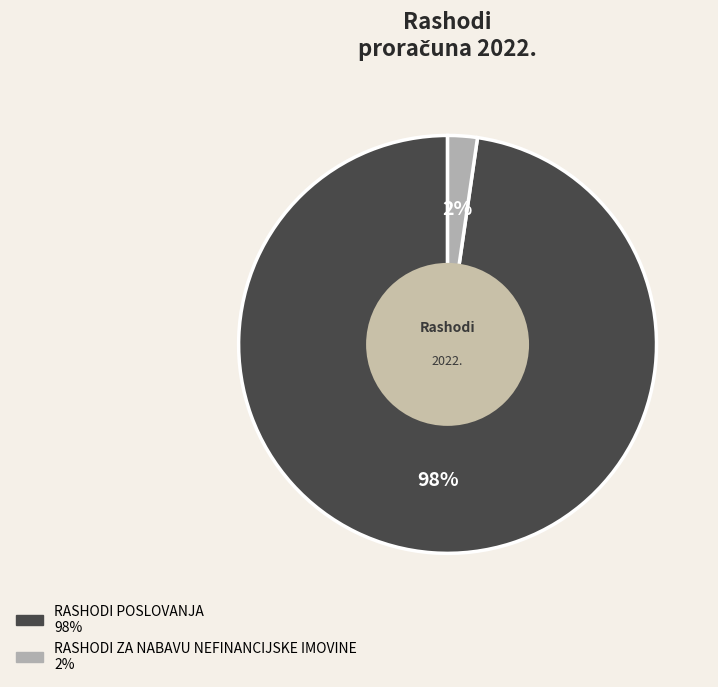

Between RASHODI ZA NABAVU NEFINANCIJSKE IMOVINE and RASHODI POSLOVANJA, which is larger?

RASHODI POSLOVANJA